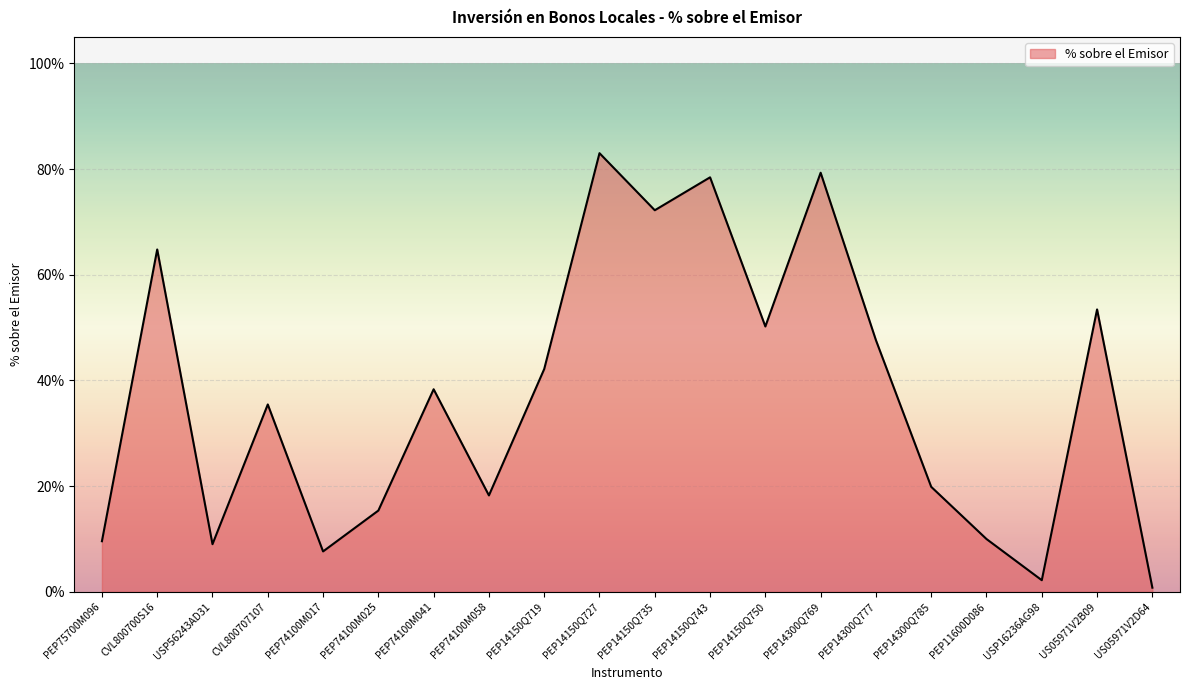

What is the value of the 19th point from the left?

0.5